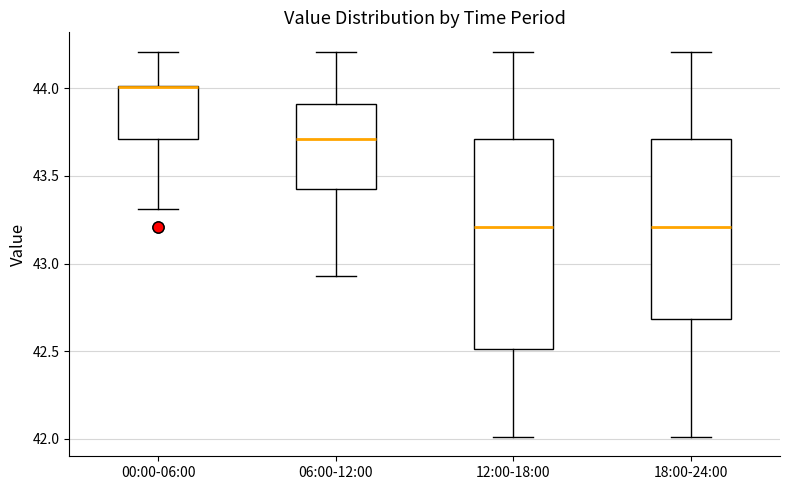

Which box is the tallest, from its lower edge to its upper edge?

12:00-18:00